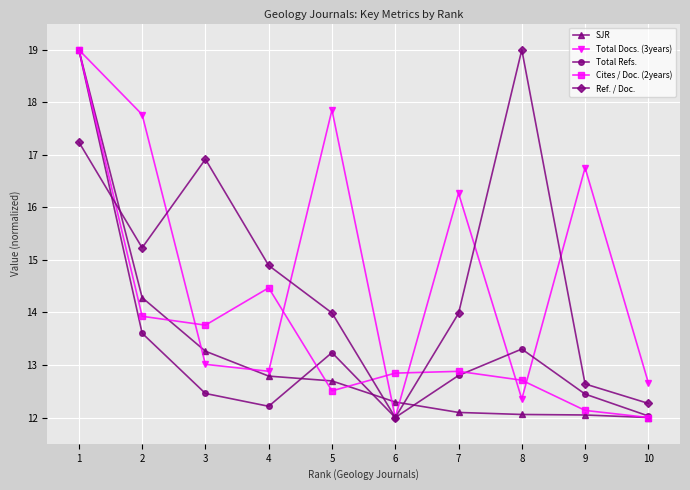

What are all the series names shown in the legend?

SJR, Total Docs. (3years), Total Refs., Cites / Doc. (2years), Ref. / Doc.